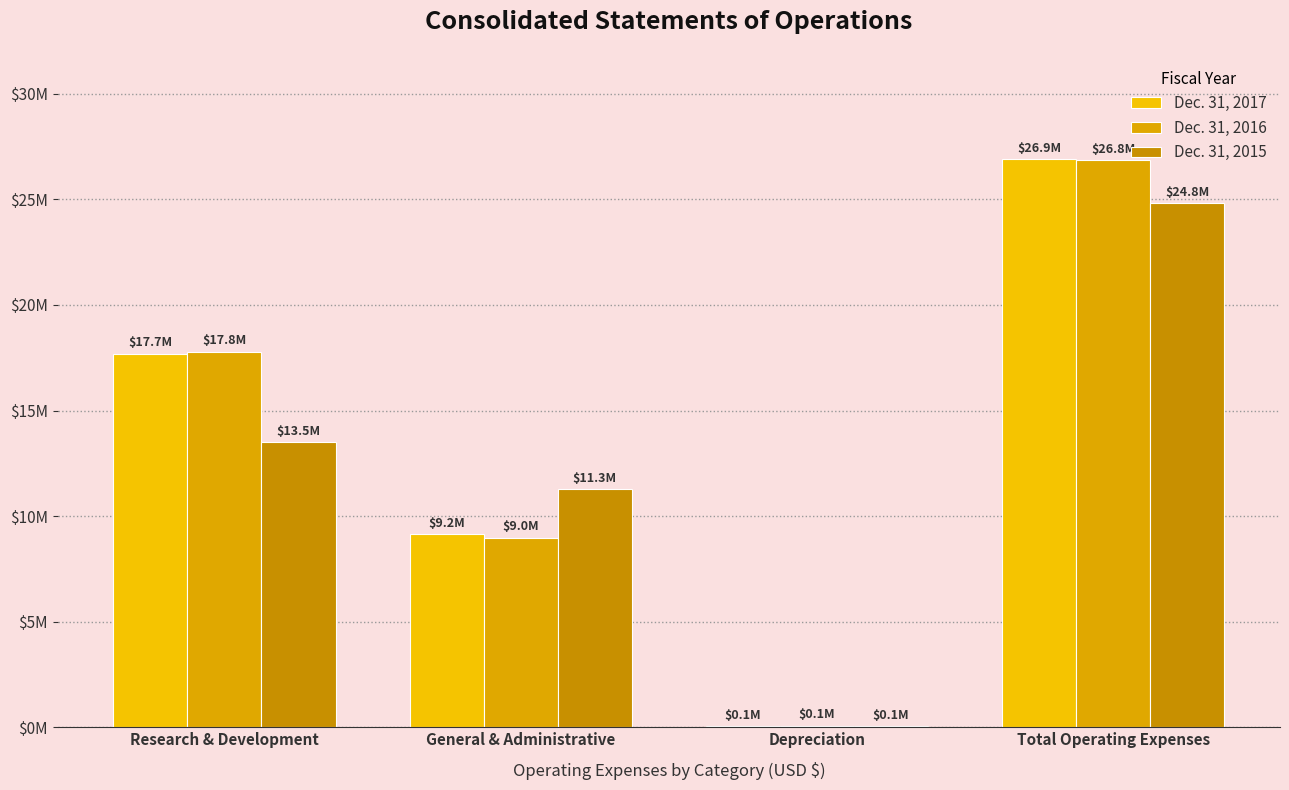

What value does the Dec. 31, 2015 series have at Total Operating Expenses, to the nearest 50?

24829750